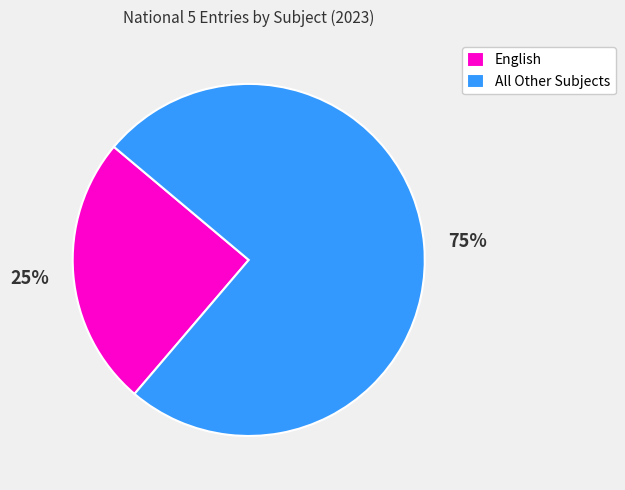

What is the smallest slice in the pie chart?

English